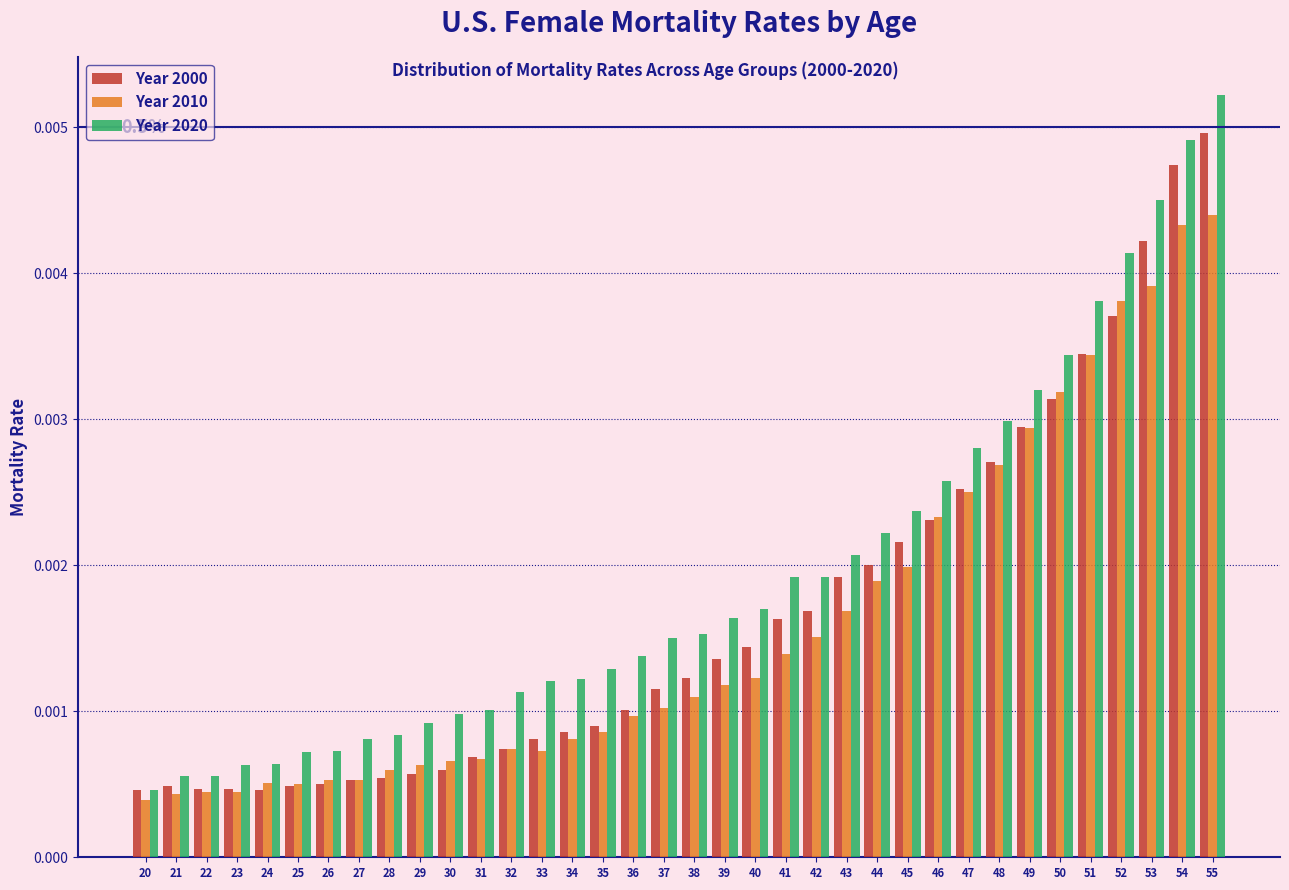

Which category has the highest value in the Year 2020 series?

55